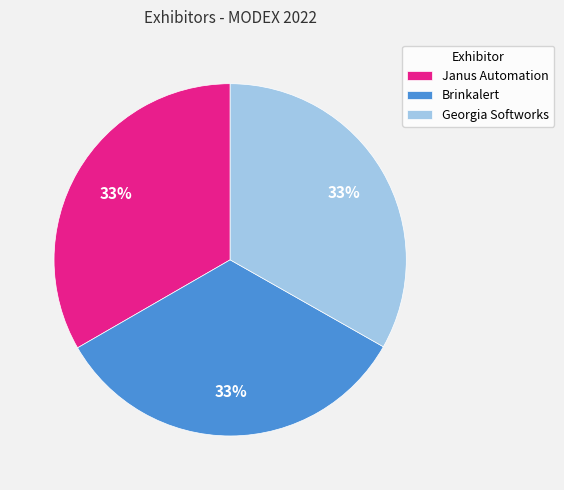

The Brinkalert slice represents 40% of the pie. True or false?

False